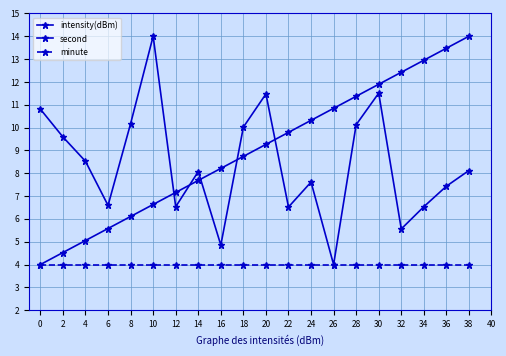

What is the total value across all series at 26?

18.8